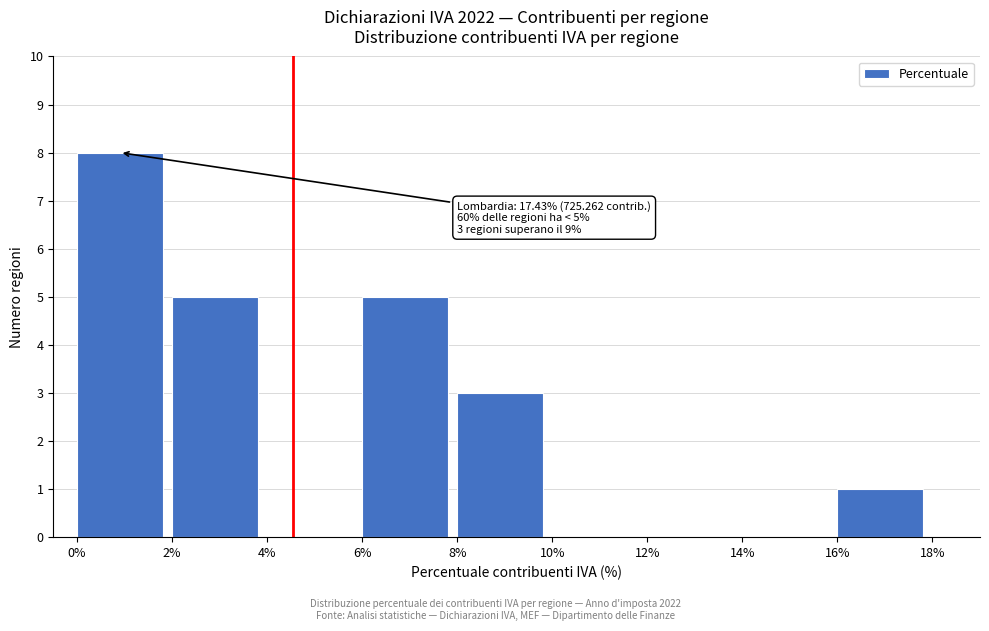

Reading left to right, transcribe all the data shown in this chart.

0%=8	2%=5	4%=0	6%=5	8%=3	10%=0	12%=0	14%=0	16%=1